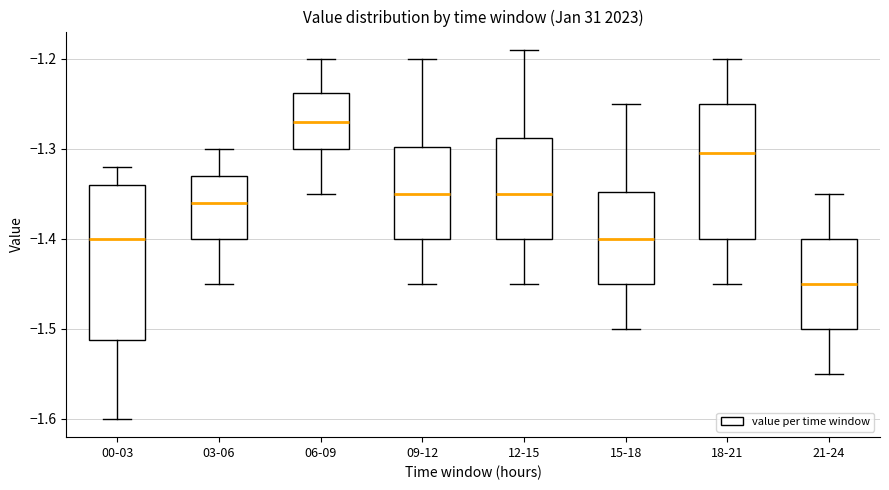

Where does the median line of the box for 09-12 sit on the y-axis? The values are not printed on the chart, so give them approximately, as read against the axis.

-1.35